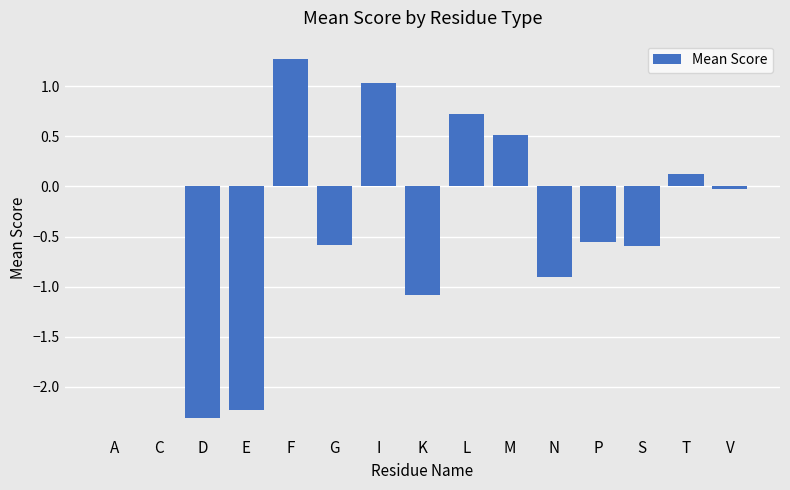

At which category does the chart reach its peak across all series?

F